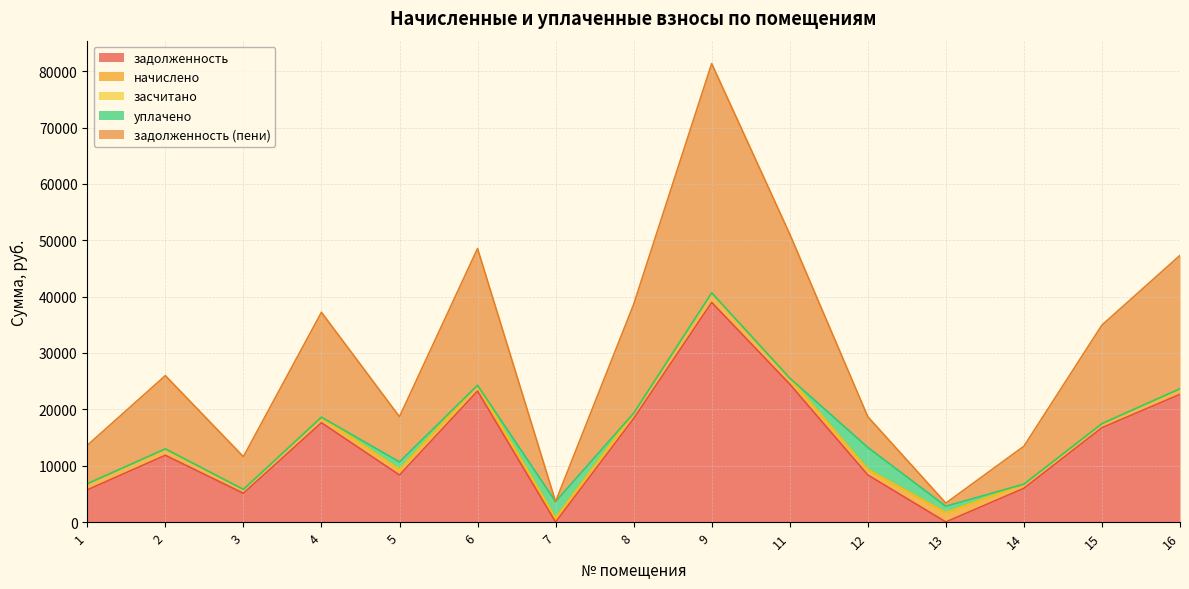

At which category does the chart reach its peak across all series?

9